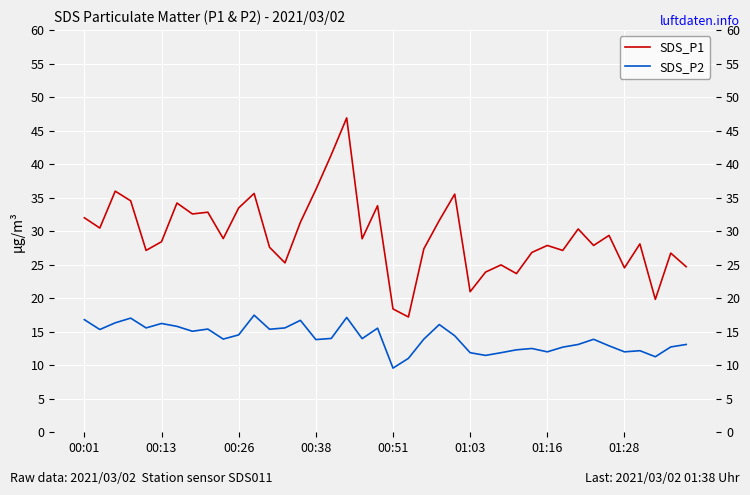

Which series has the widest spread of values?

SDS_P1